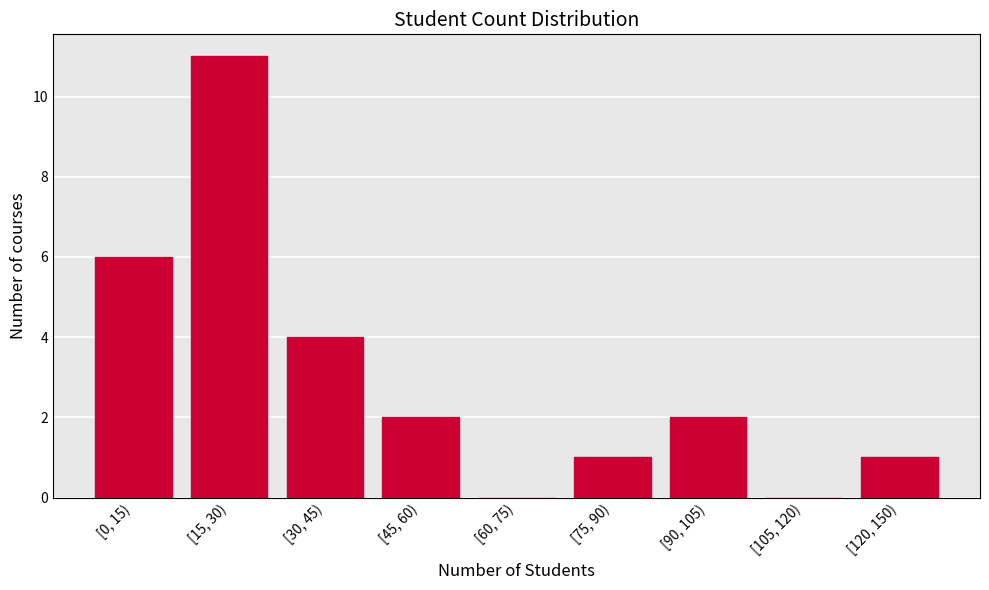

Reading right to left, what are all the values shown in this chart?

[120, 150)=1	[105, 120)=0	[90, 105)=2	[75, 90)=1	[60, 75)=0	[45, 60)=2	[30, 45)=4	[15, 30)=11	[0, 15)=6